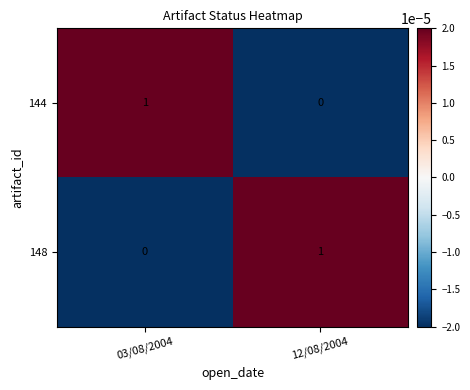

True or false: 144 has a value of 1 at 03/08/2004.

True